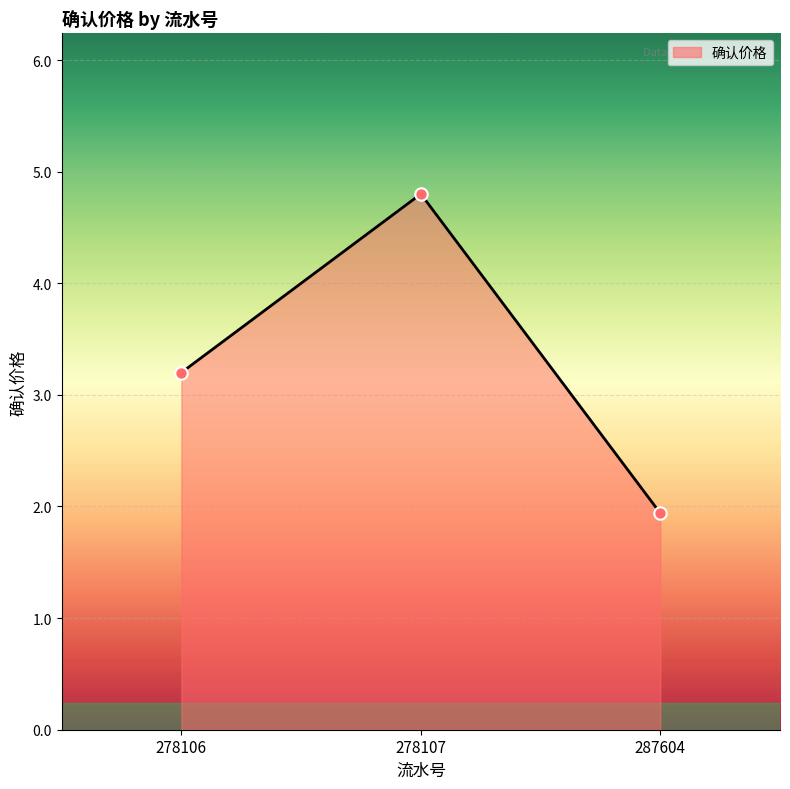

What is the ratio of the value at 278106 to the value at 287604?

1.6